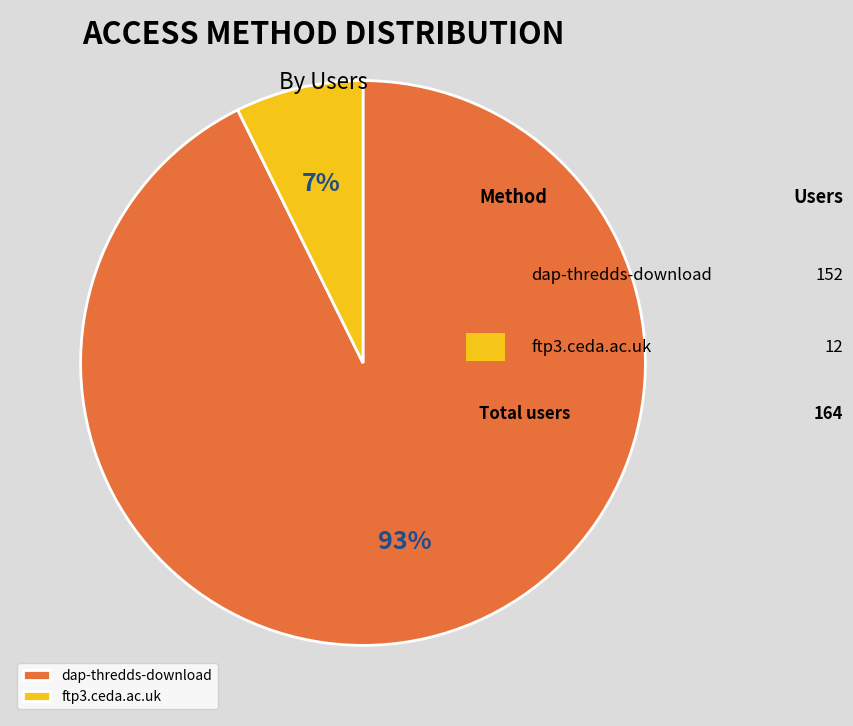

Do ftp3.ceda.ac.uk and dap-thredds-download together represent more than half of the pie?

Yes